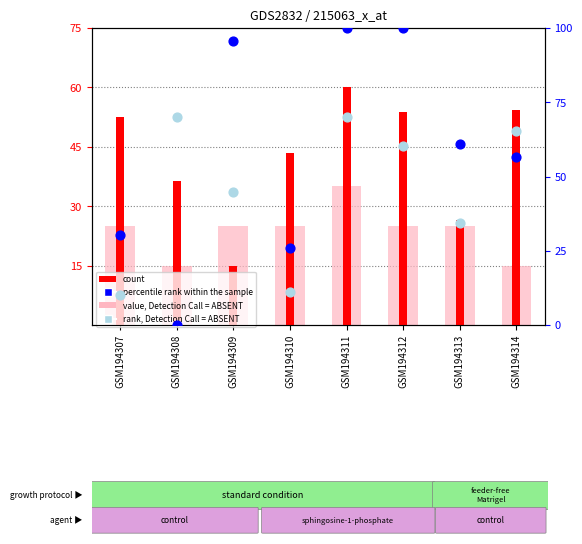

Which series reaches the minimum Y coordinate?

percentile rank within the sample